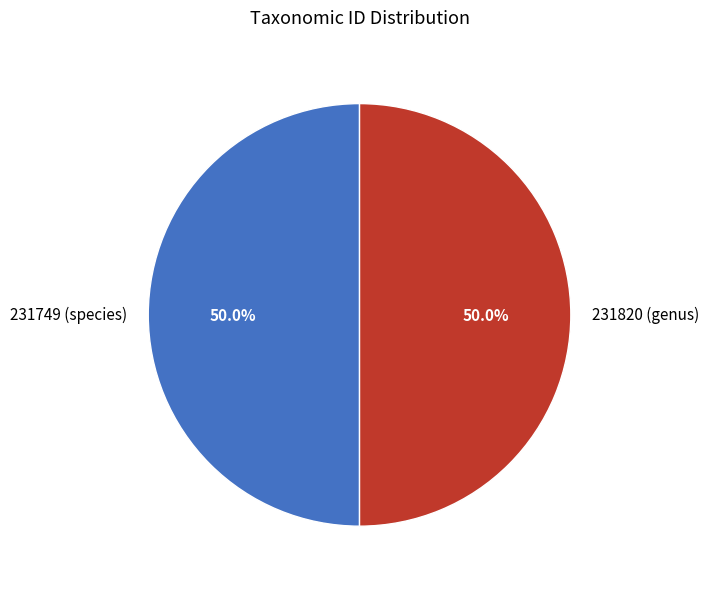

What is the ratio of the value at 231749 (species) to the value at 231820 (genus)?

1.0